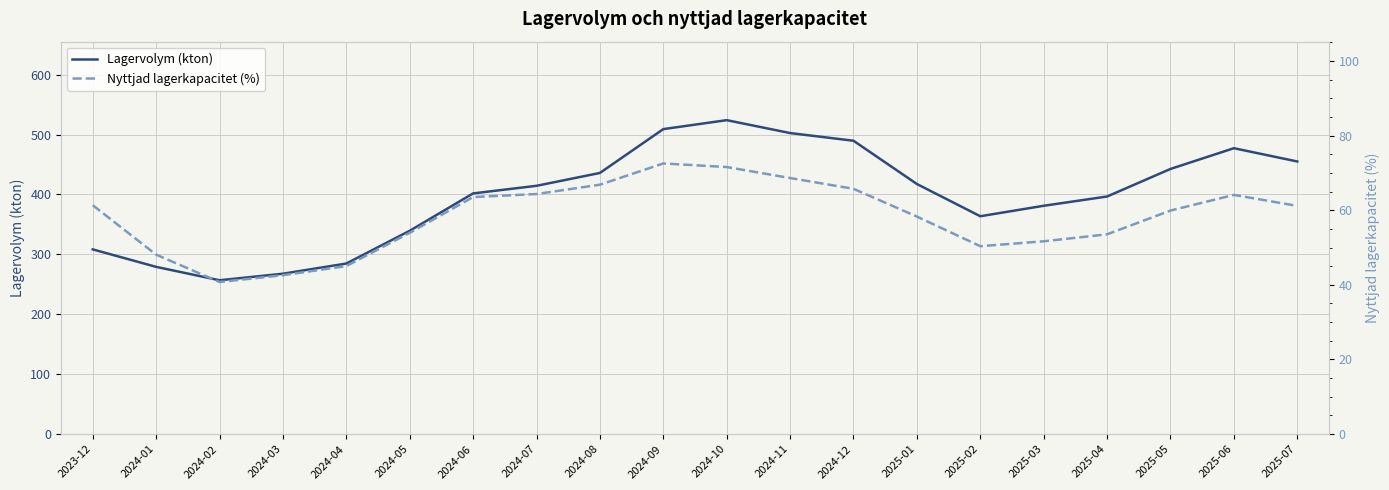

List the series in order of their overall mean, lowest first.

Nyttjad lagerkapacitet (%), Lagervolym (kton)